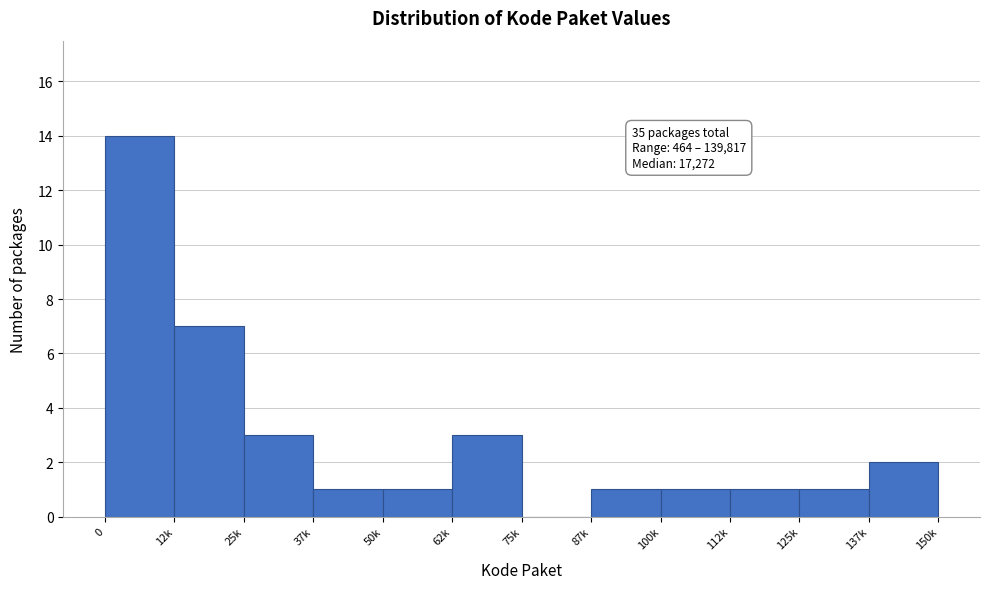

What is the greatest value displayed?

14